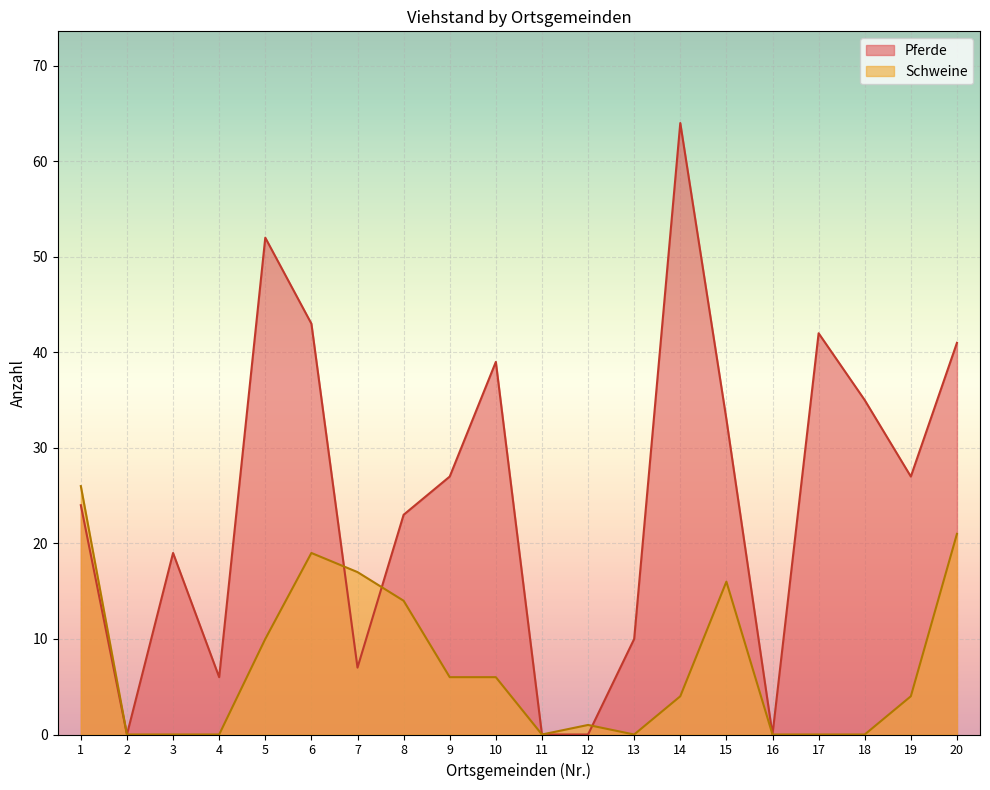

Is it true that Pferde equals 6 at 4?

True